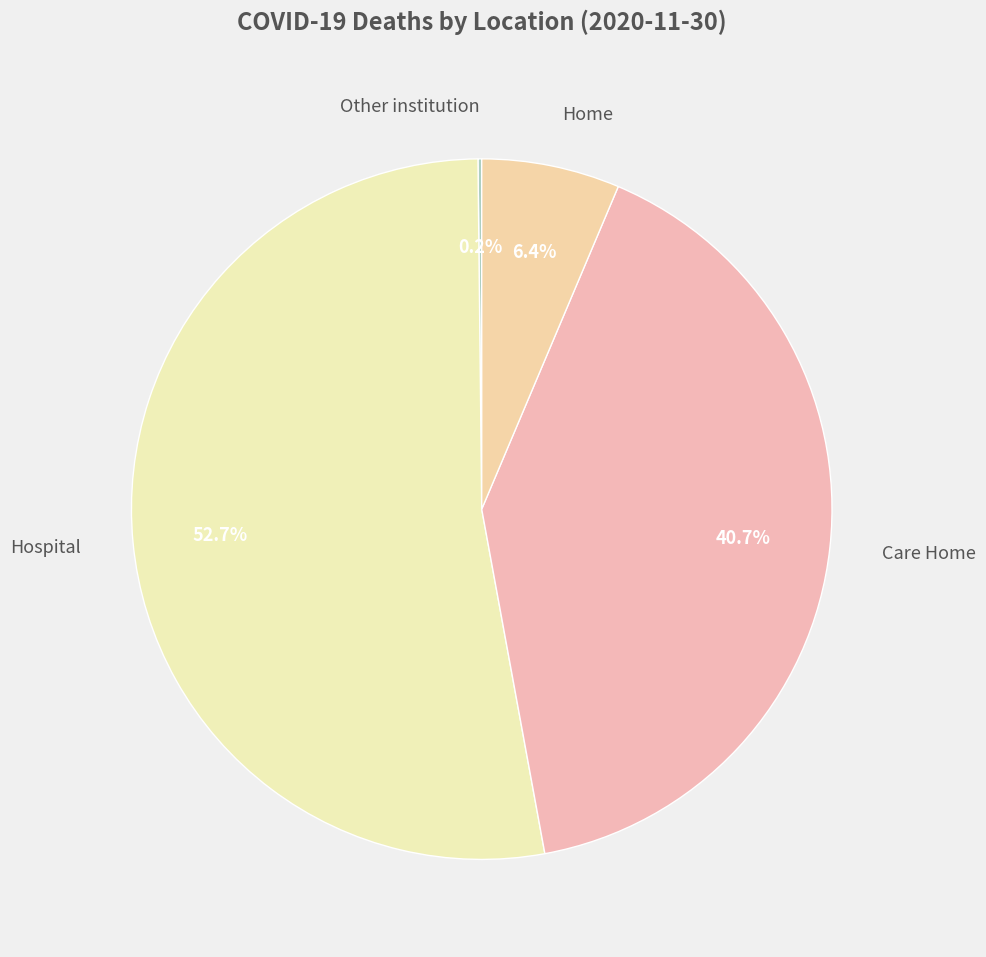

Which slice is the largest?

Hospital